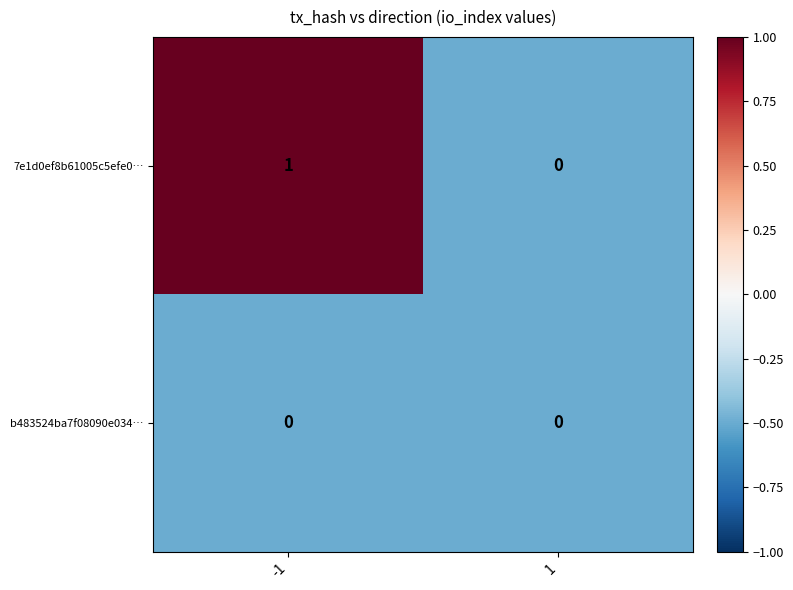

Reading left to right, extract all data points from this chart.

7e1d0ef8b61005c5efe0…: -1=1	1=0
b483524ba7f08090e034…: -1=0	1=0